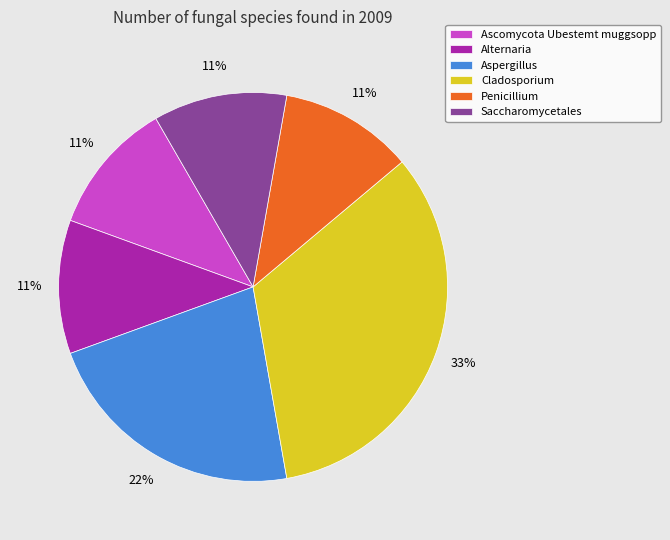

What percentage is the Alternaria slice, to the nearest percent?

11%